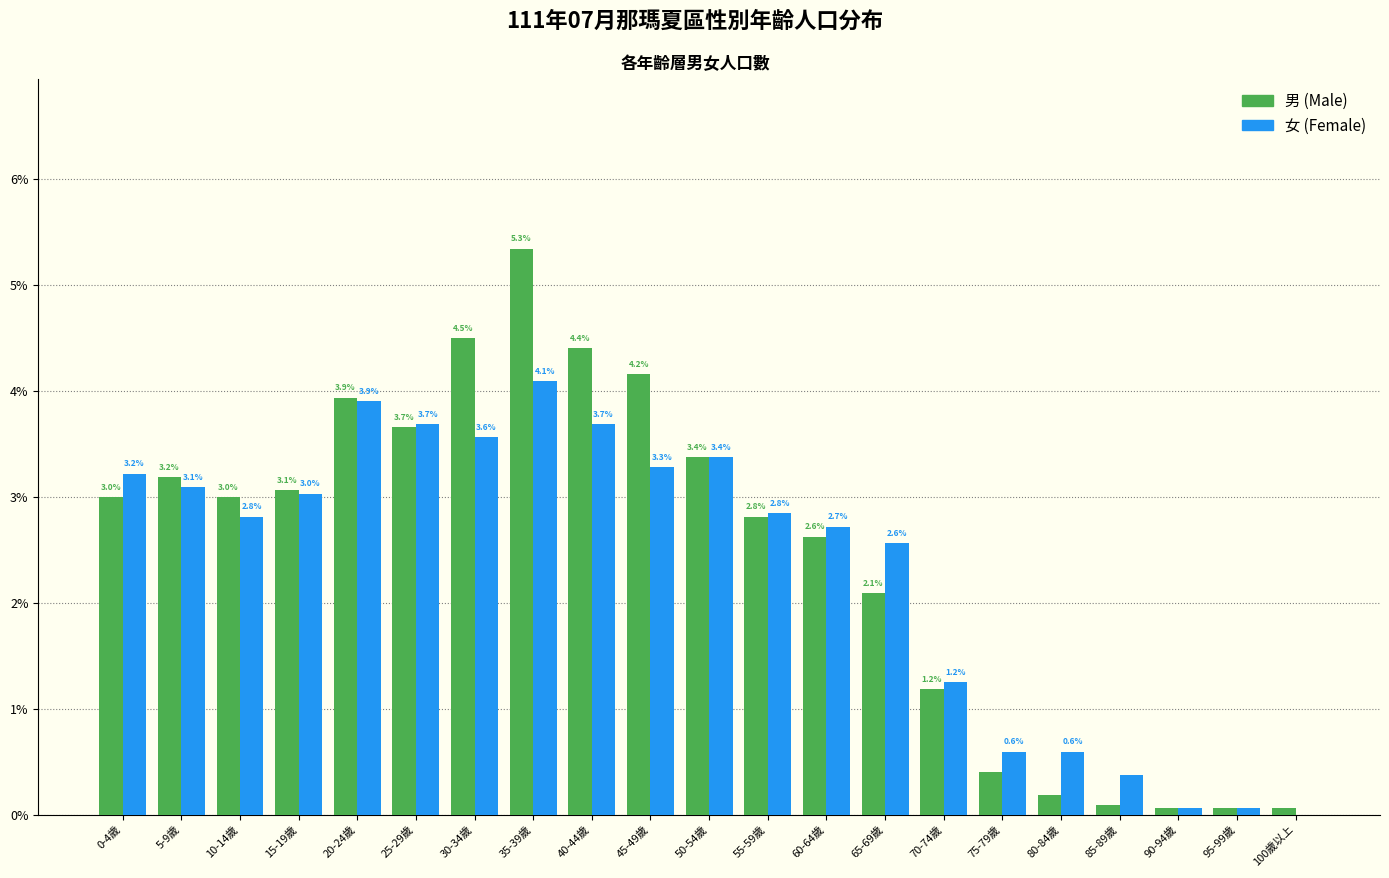

At which category is the sum across all series the highest?

35-39歲